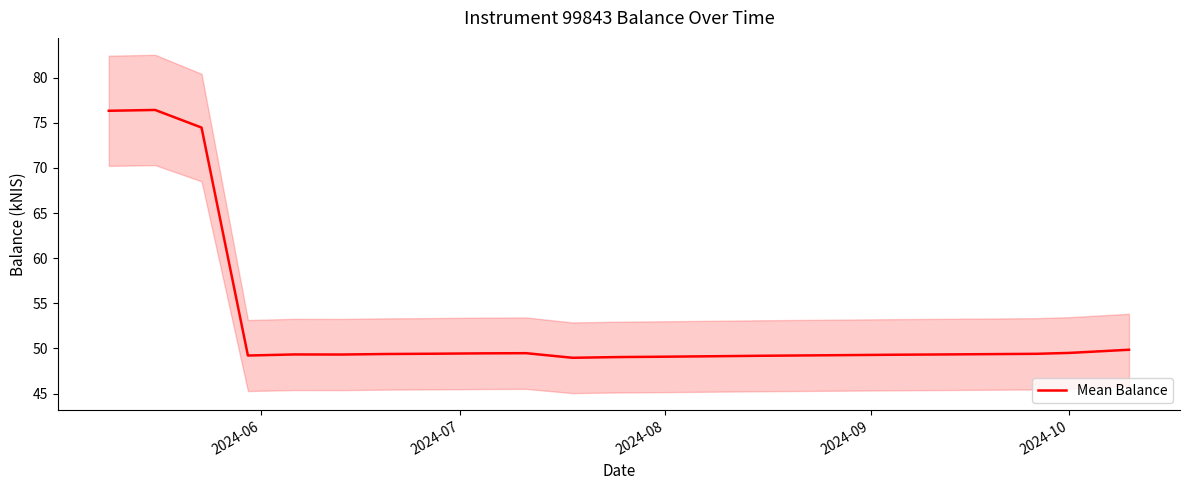

What is the lowest value of the Mean Balance series?

49.0